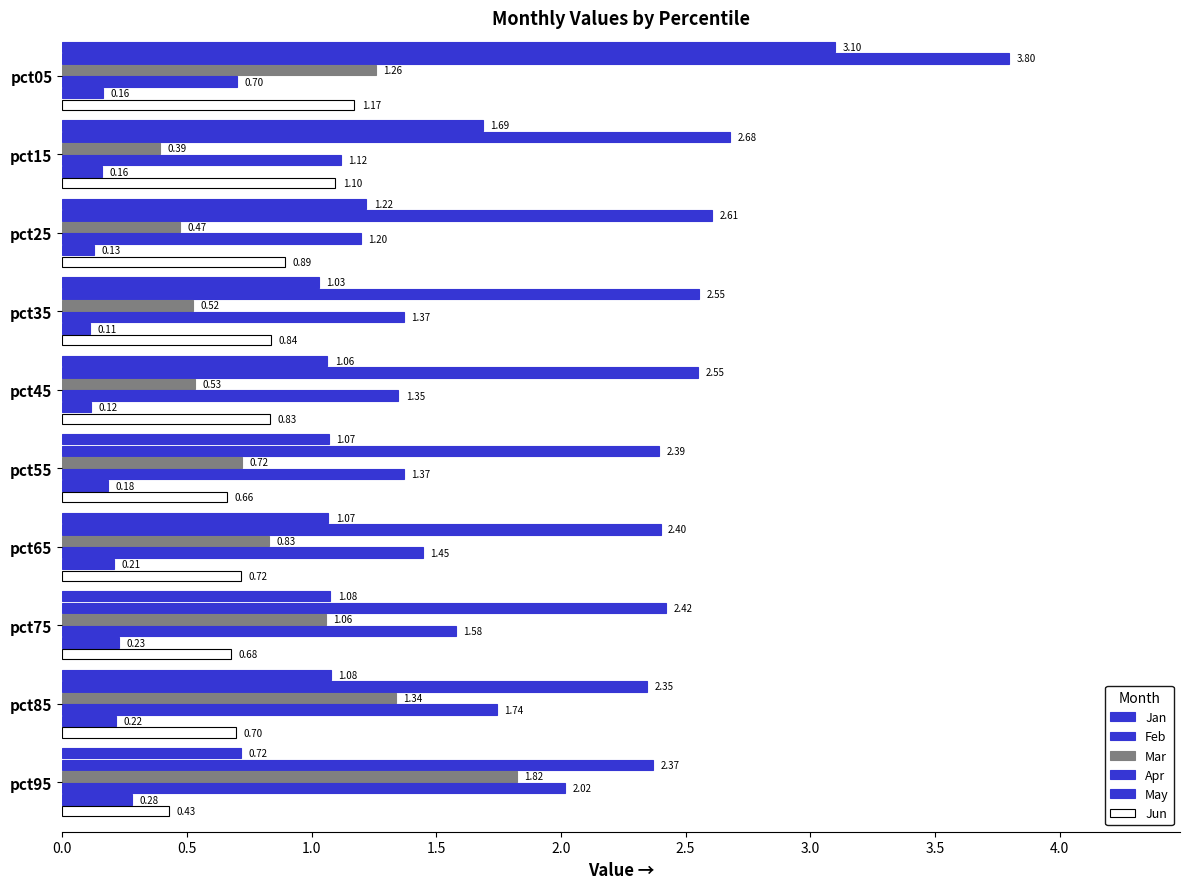

What is the maximum value for Jun?

1.2